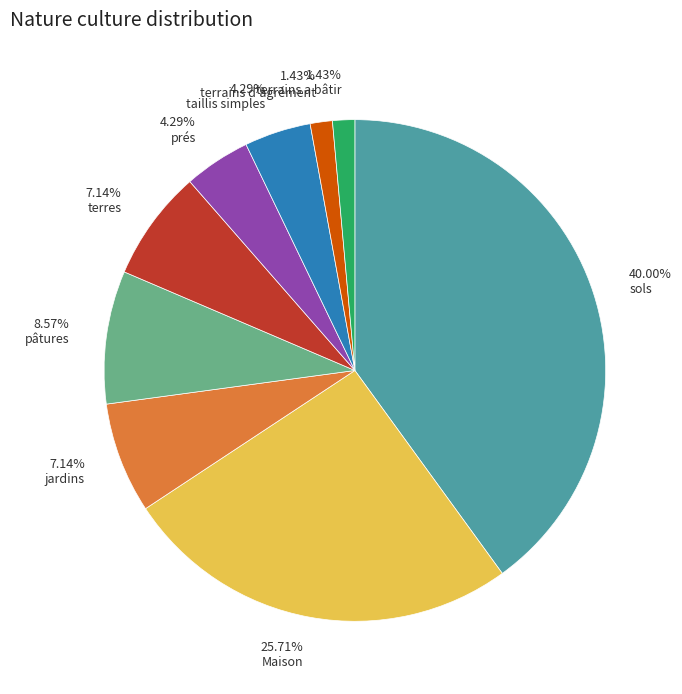

What percentage do terrains d'agrément and prés together represent?

5.7%